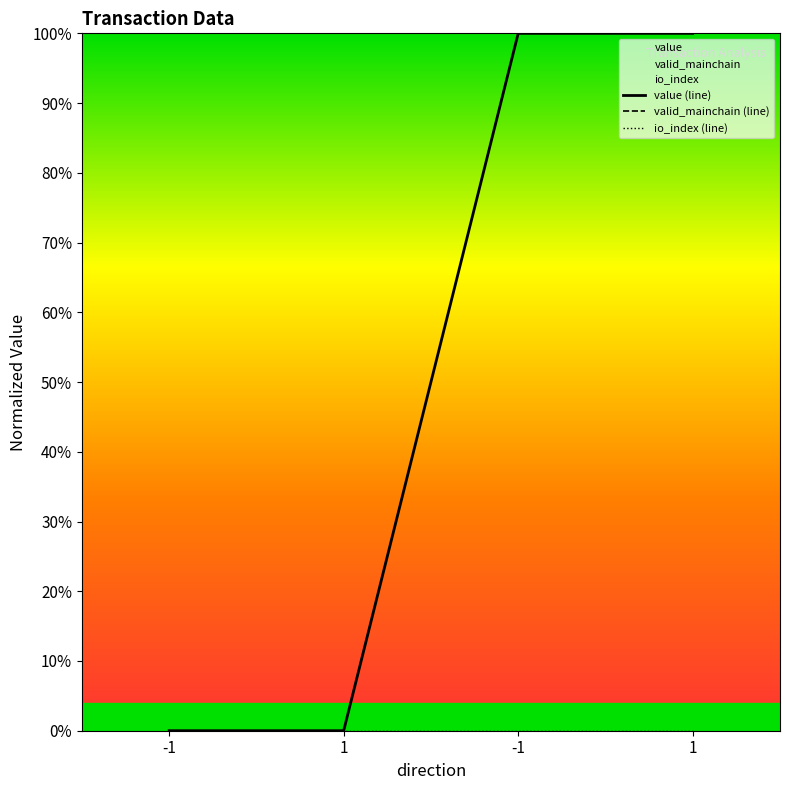

At -1, list the series in order from largest to smallest.

valid_mainchain (line), value (line), io_index (line)